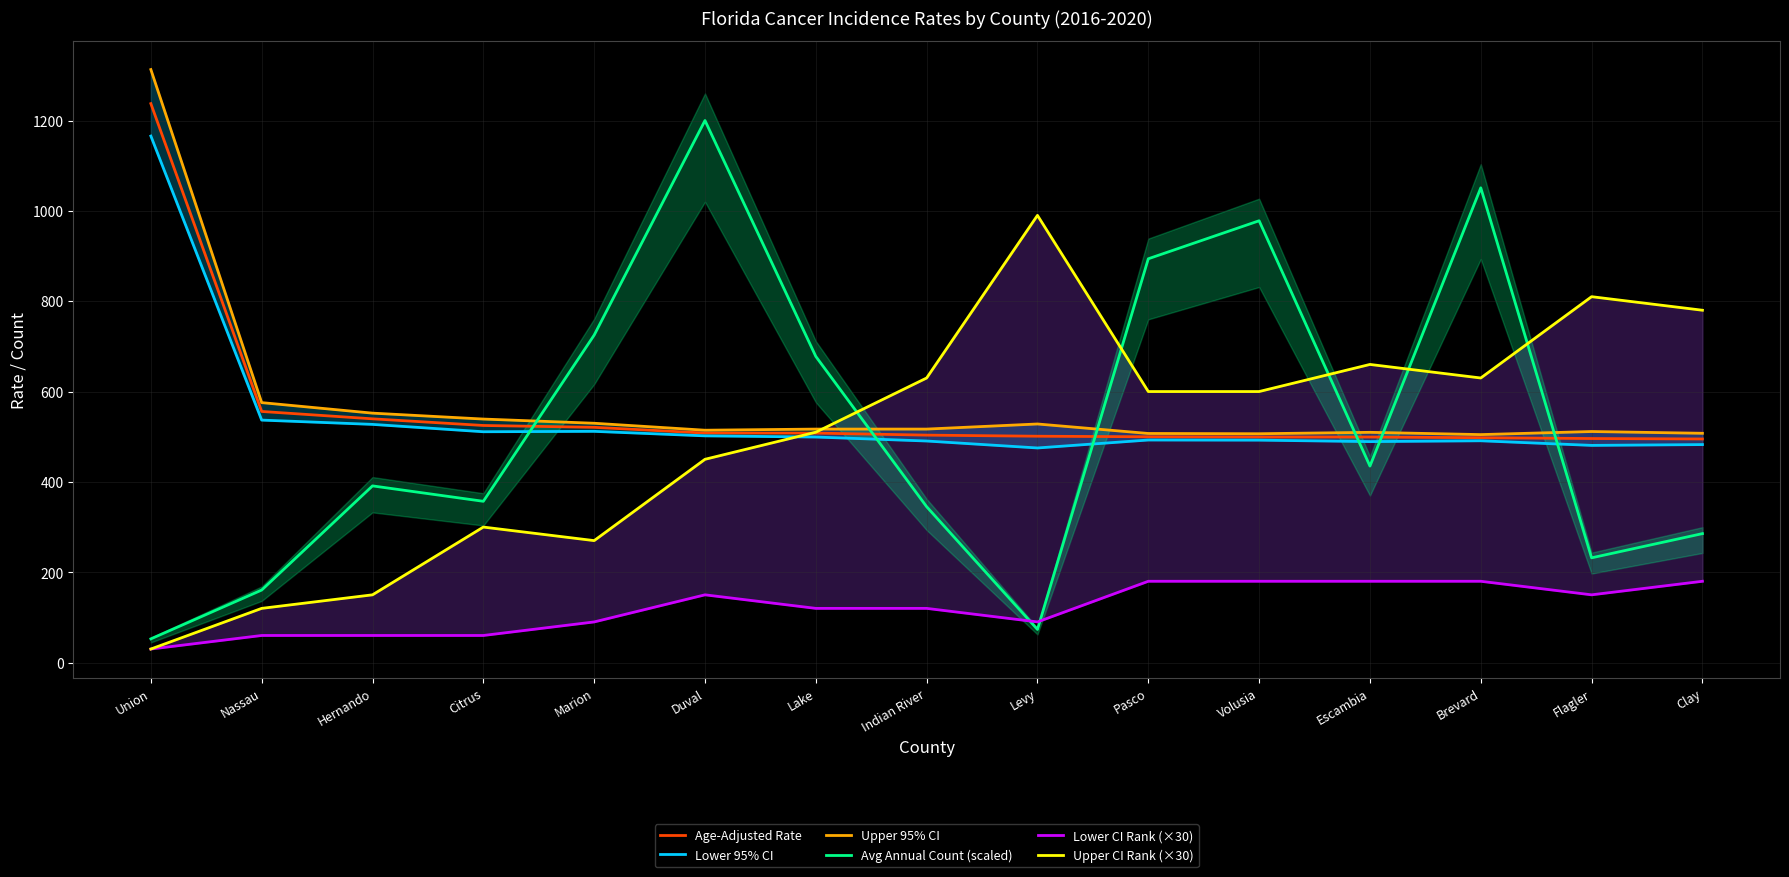

Which category has the highest value in the Lower 95% CI series?

Union